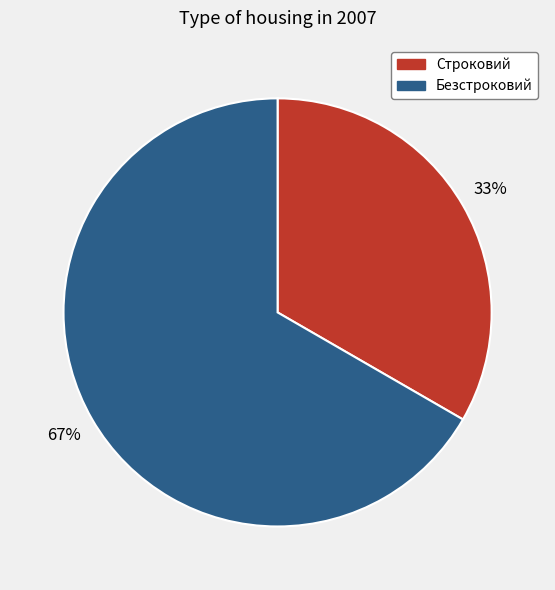

How many slices are in this pie chart?

2